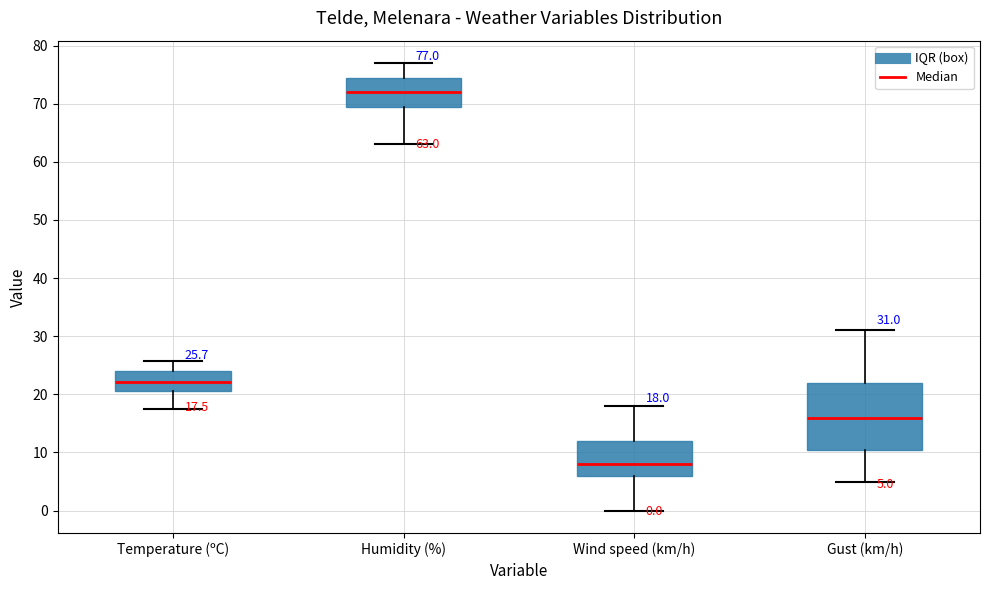

Which box has the highest median line?

Humidity (%)